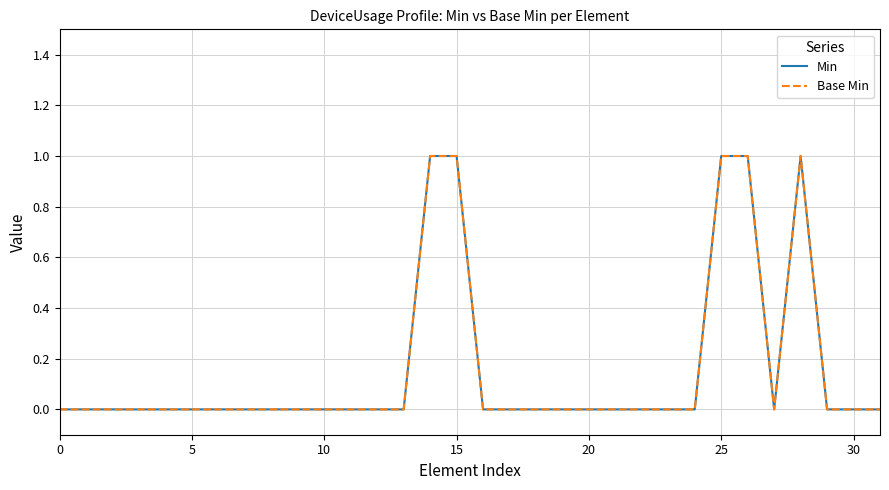

Is this an area chart (filled region under the line)?

No